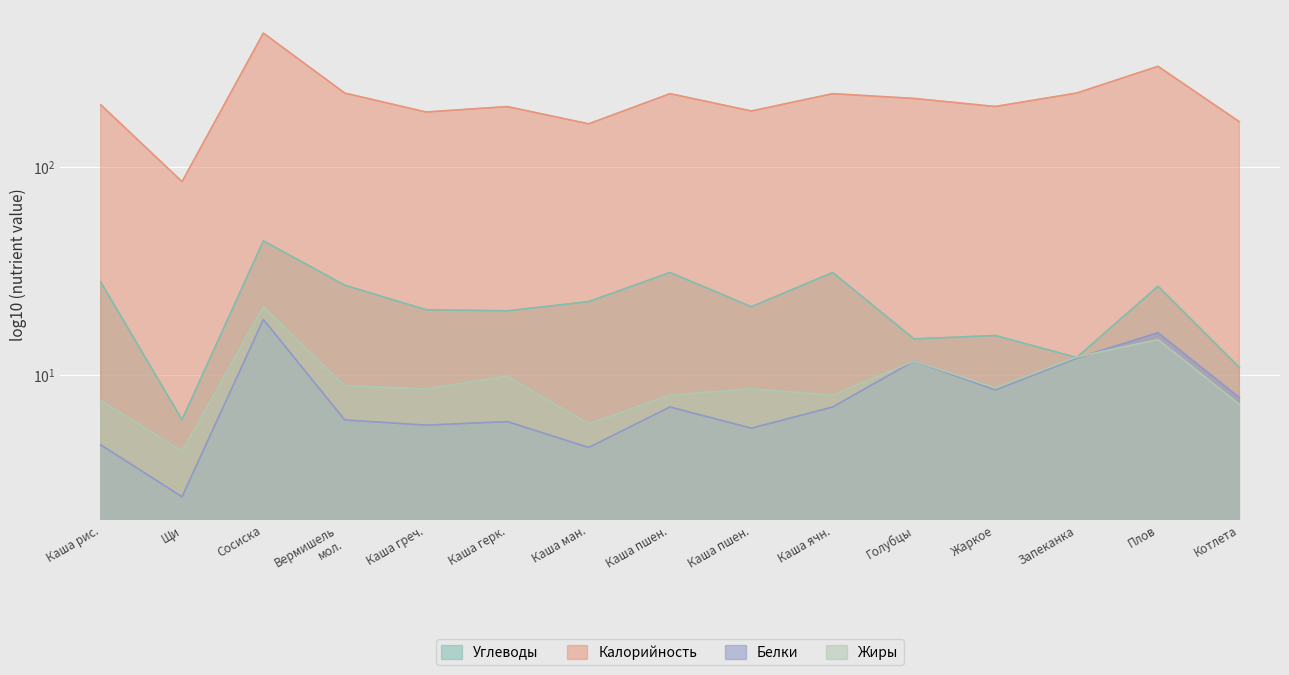

Is the value of Белки at Каша пшен. greater than the value of Жиры at Жаркое?

No